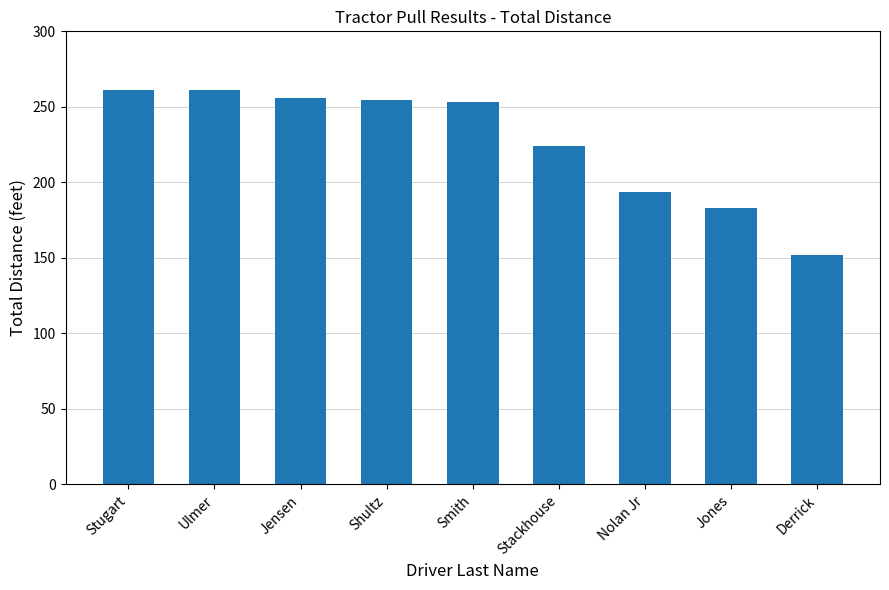

Which has a higher value, Stugart or Jensen?

Stugart